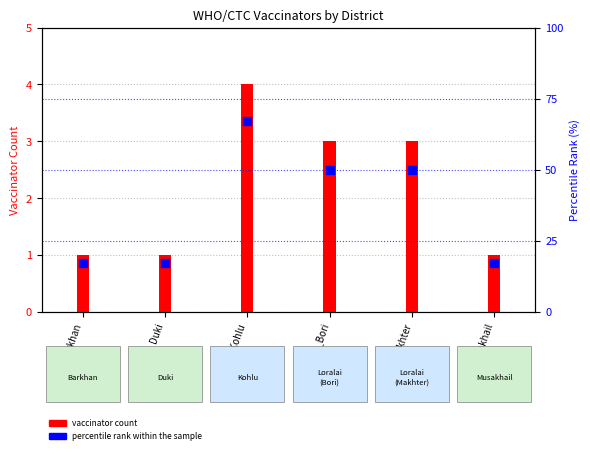

Which series has the largest total across all categories?

percentile rank within the sample